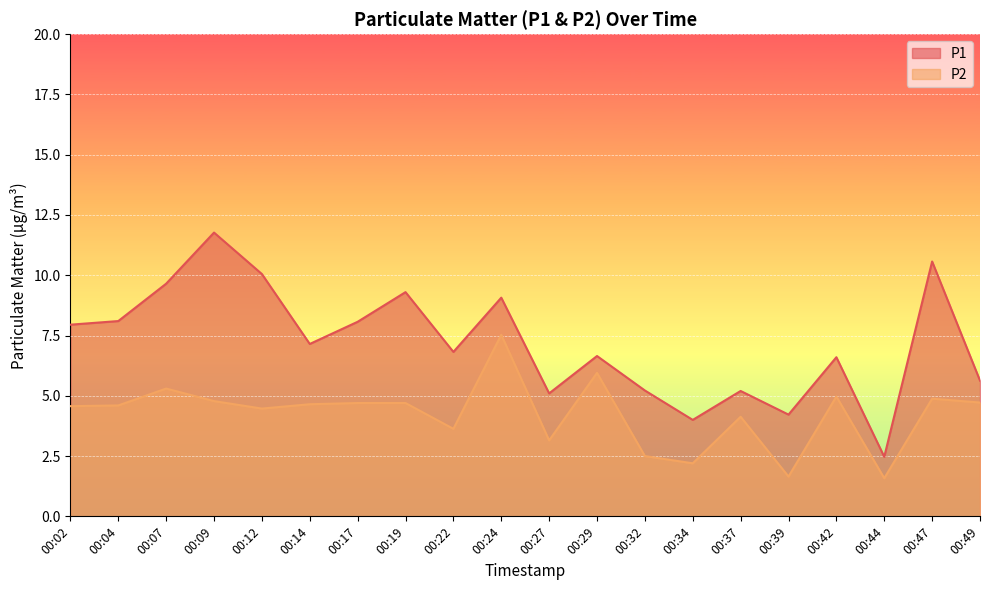

What is the sum of all P2 values?

84.7